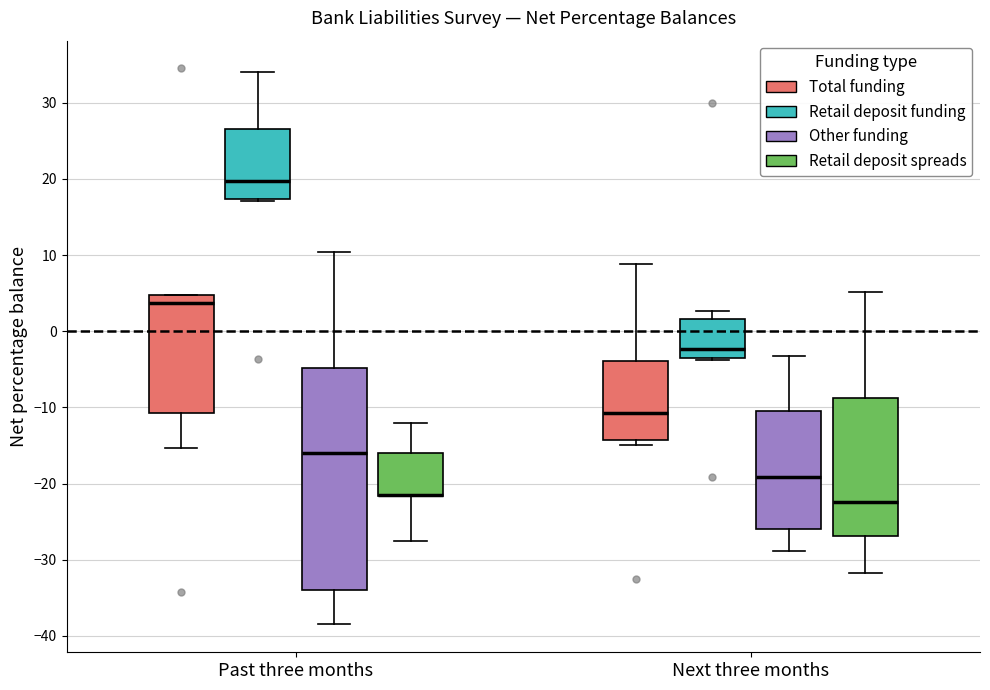

Which box is the tallest, from its lower edge to its upper edge?

Past three months (Other funding)